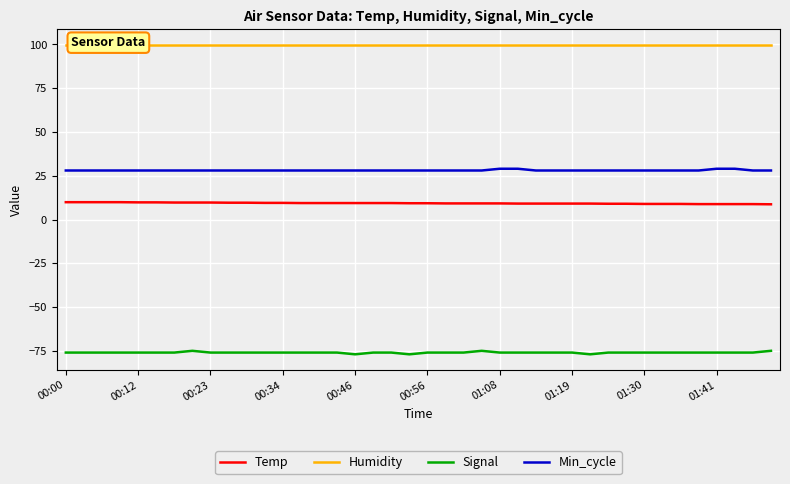

What is the highest value of the Temp series?

9.9